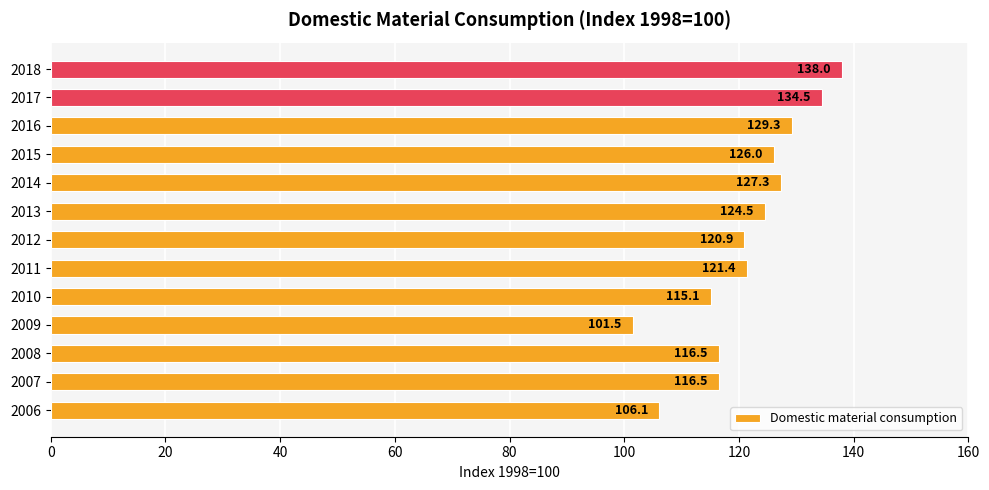

Which label corresponds to the smallest value in the chart?

2009